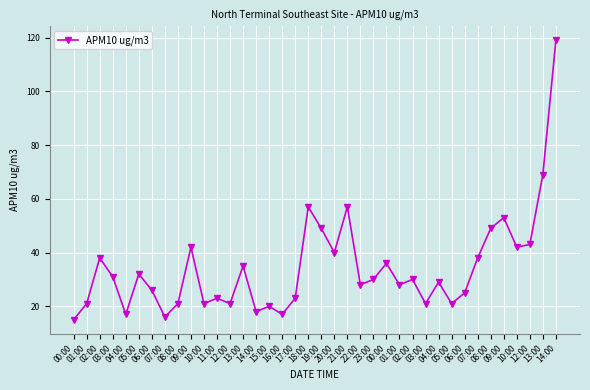

How many data points are less than 30?

19